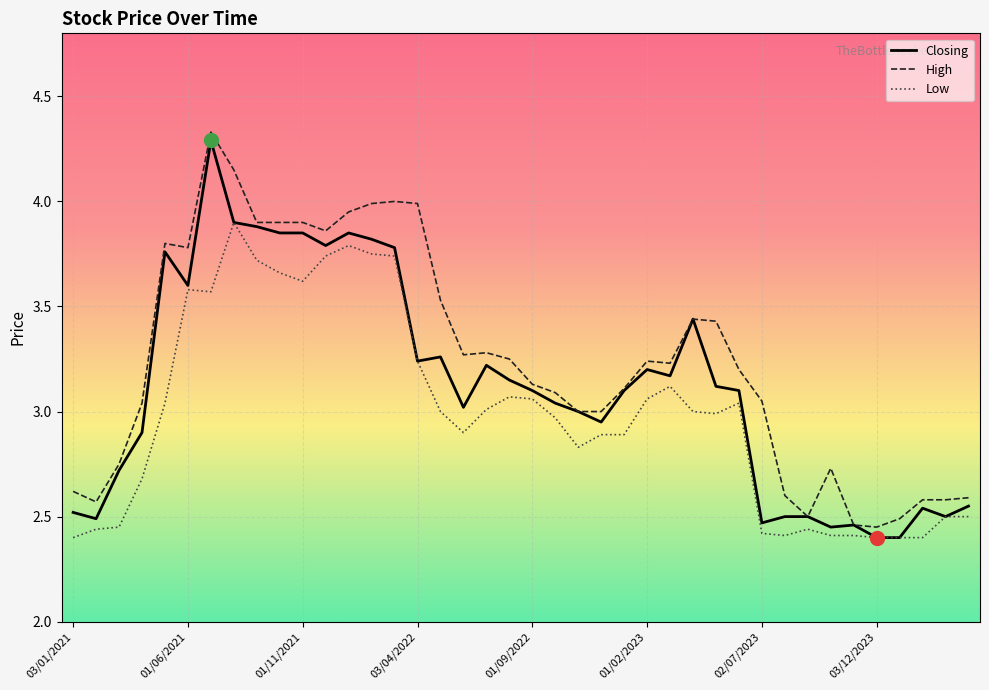

Is this an area chart (filled region under the line)?

No